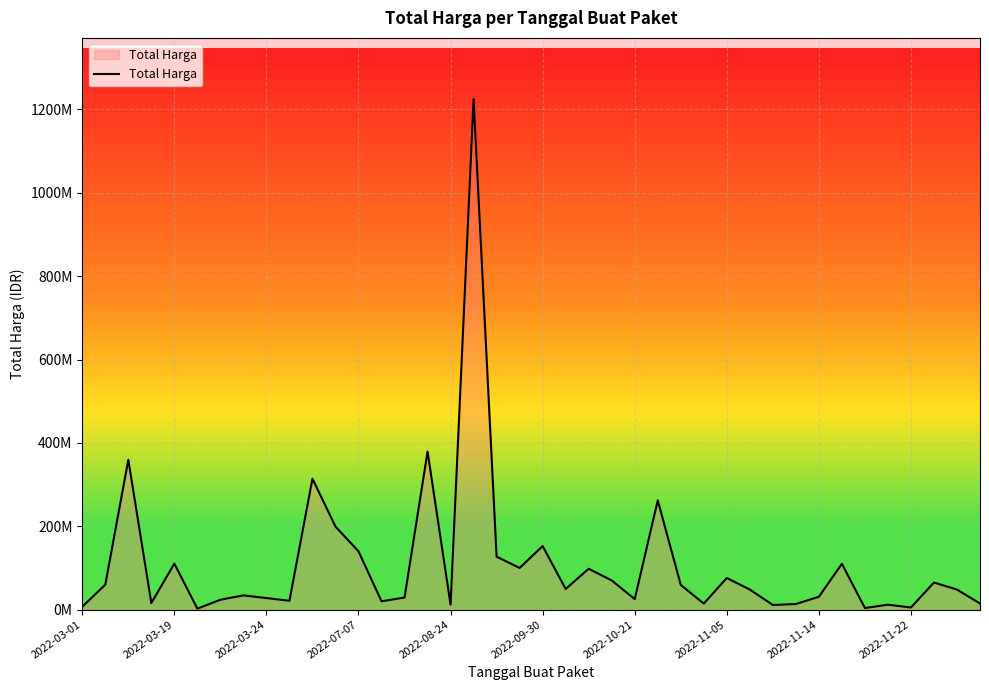

Where is the data nearest to the value 613538875?

15